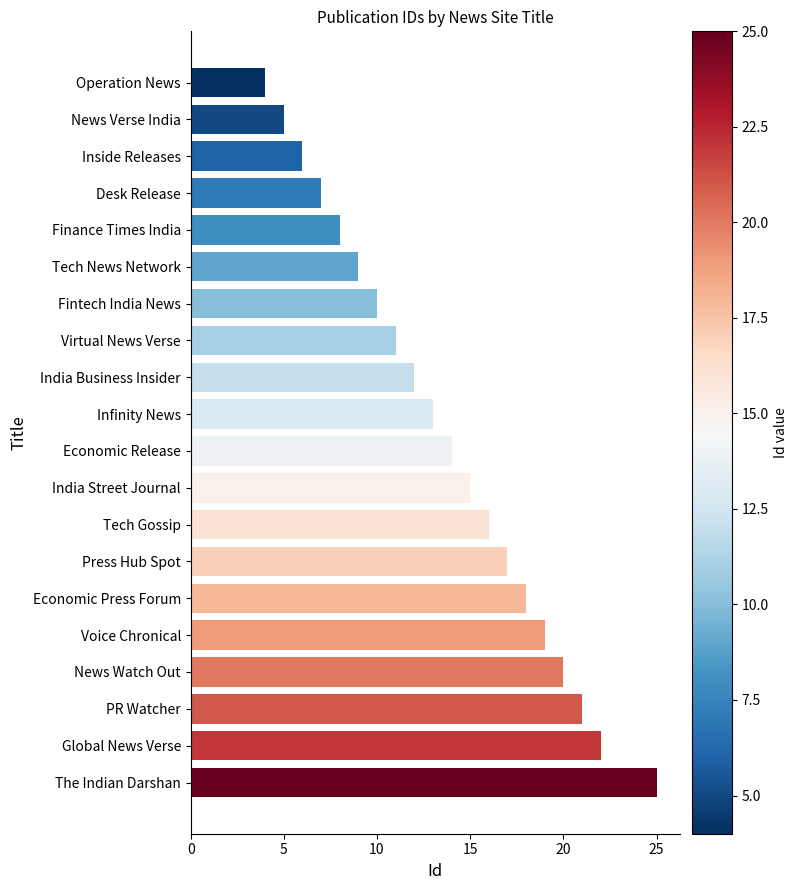

What is the smallest value displayed?

4